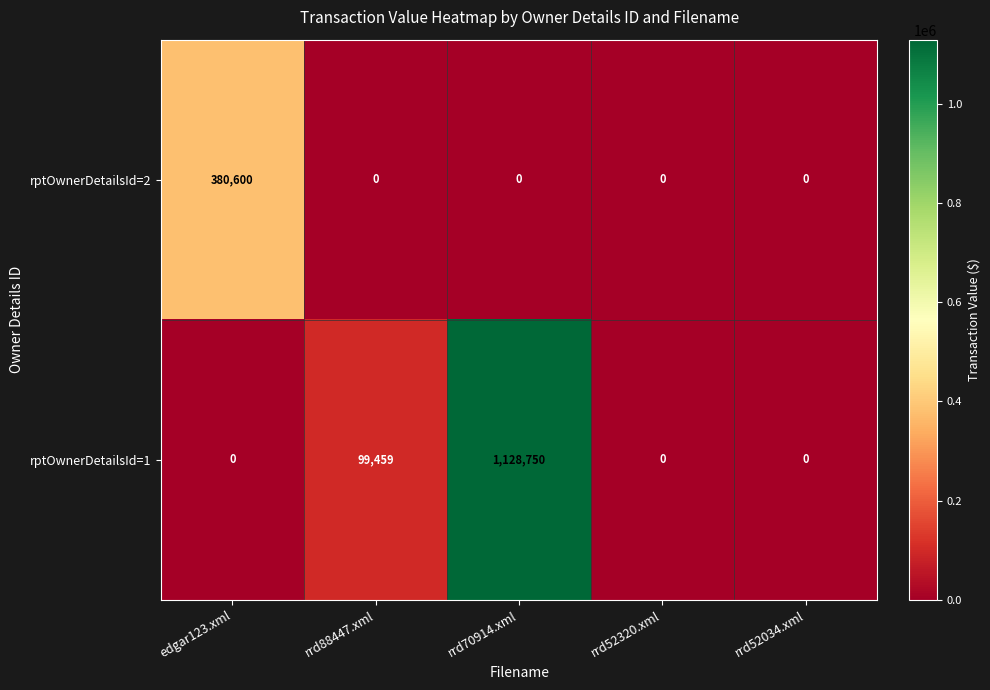

Which series has the widest spread of values?

rptOwnerDetailsId=1